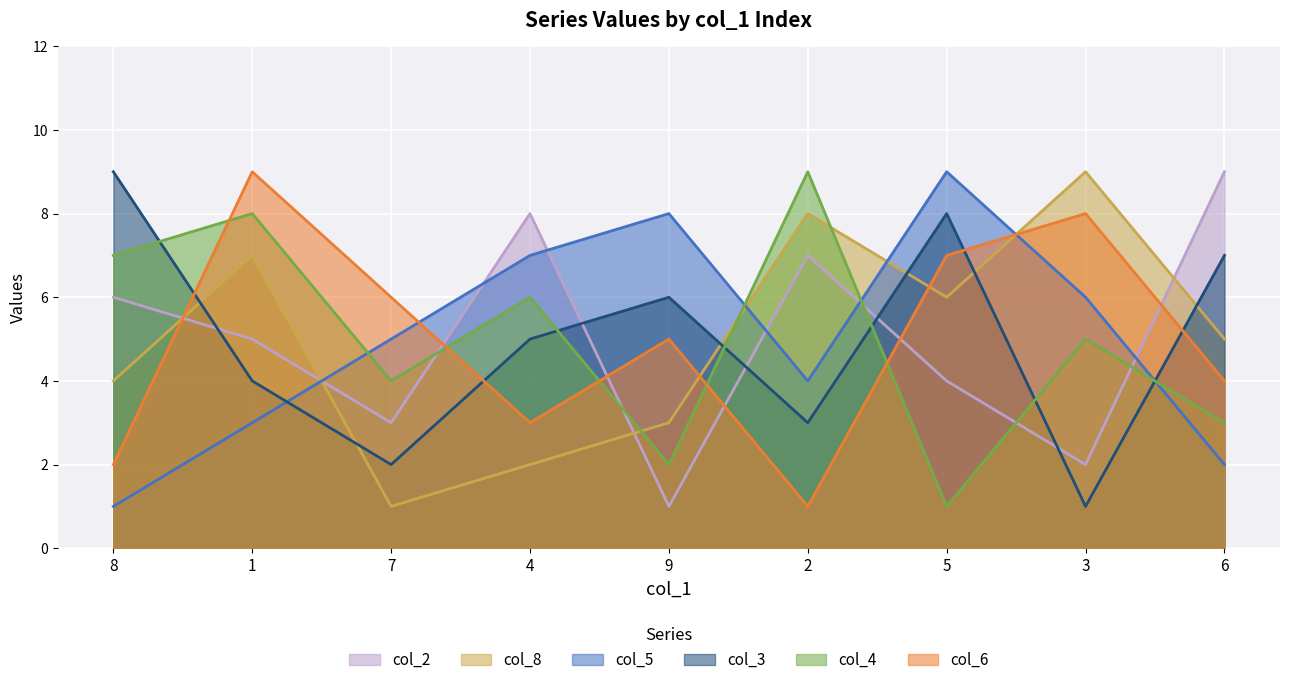

What position from the right is 4?

6